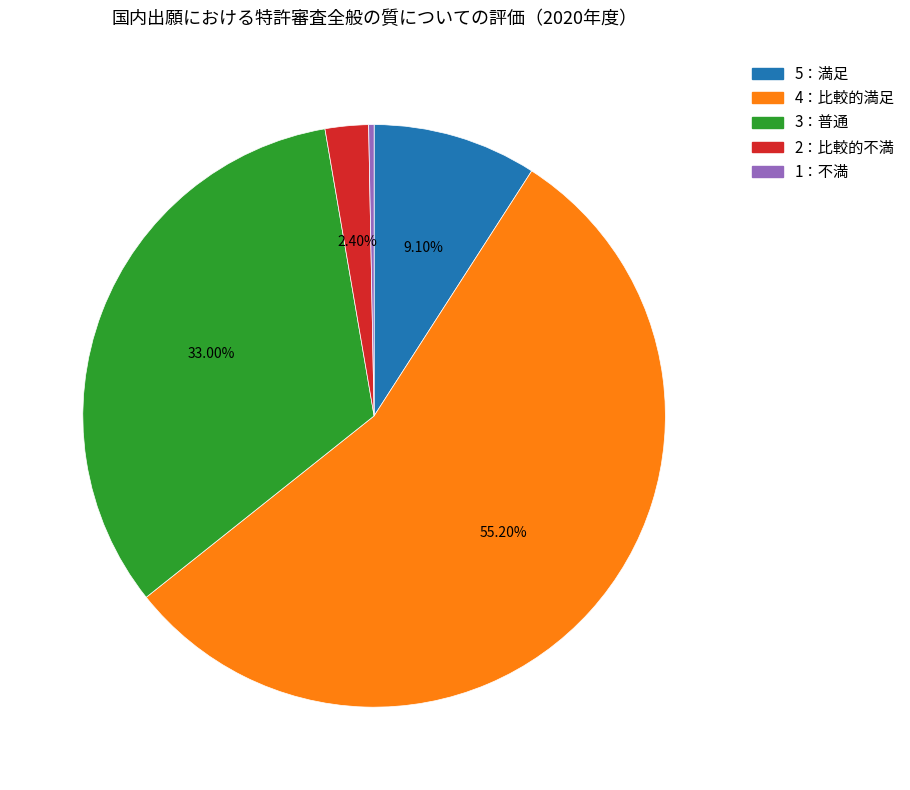

What is the smallest slice in the pie chart?

1：不満